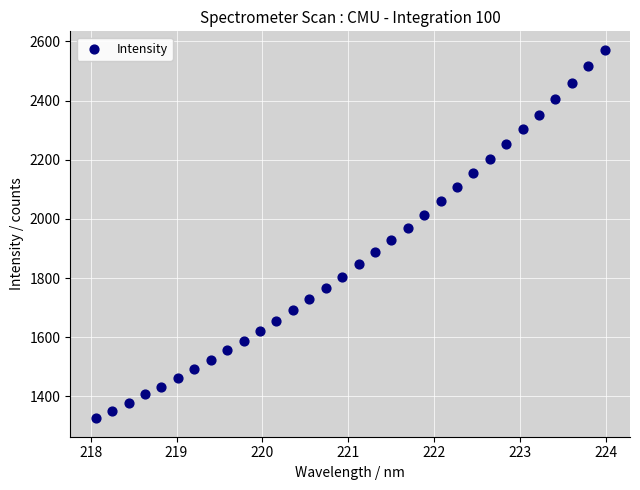

What is the range of Y values (max minus min)?

1246.1